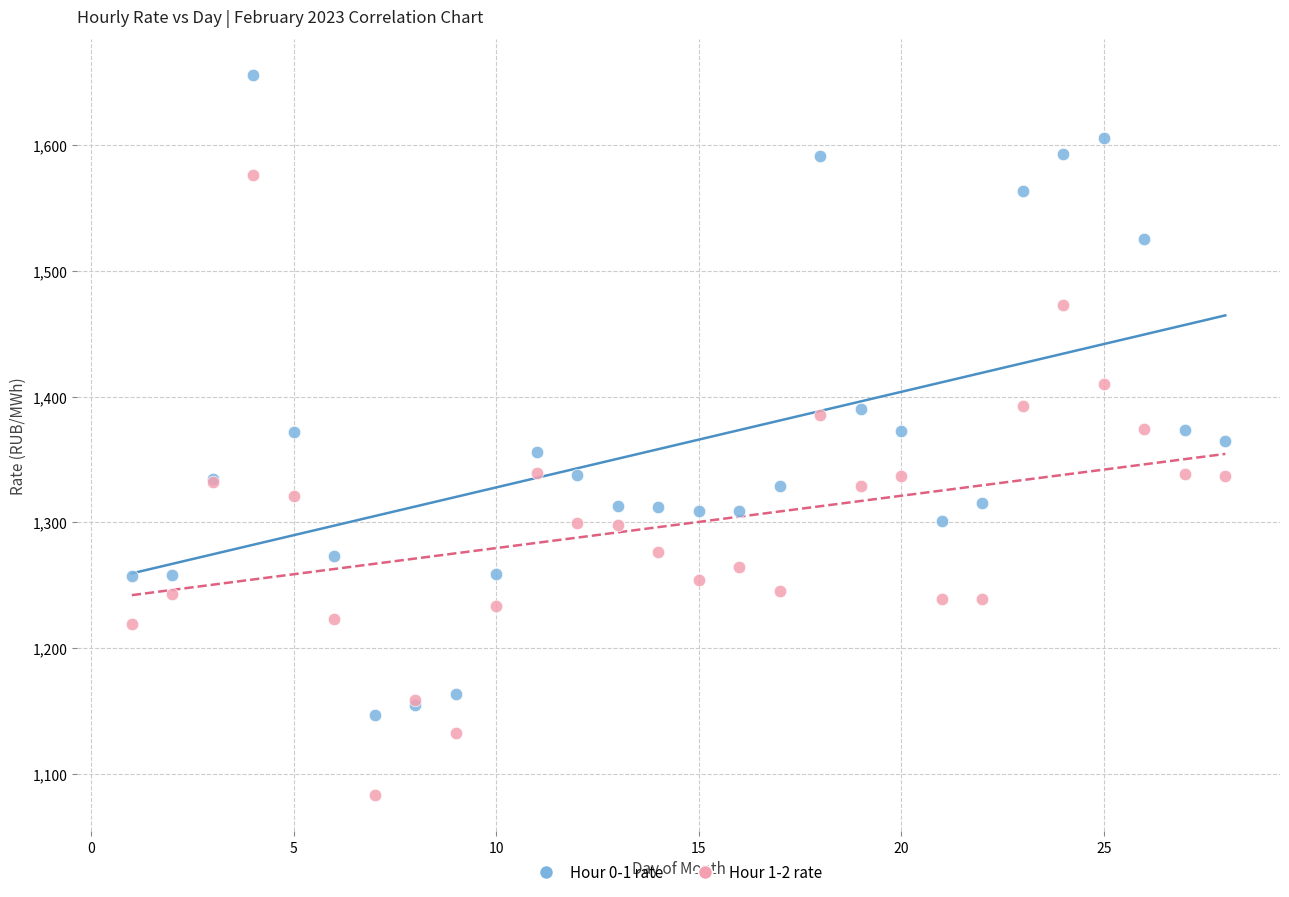

Which series reaches the maximum Y coordinate?

Hour 0-1 rate